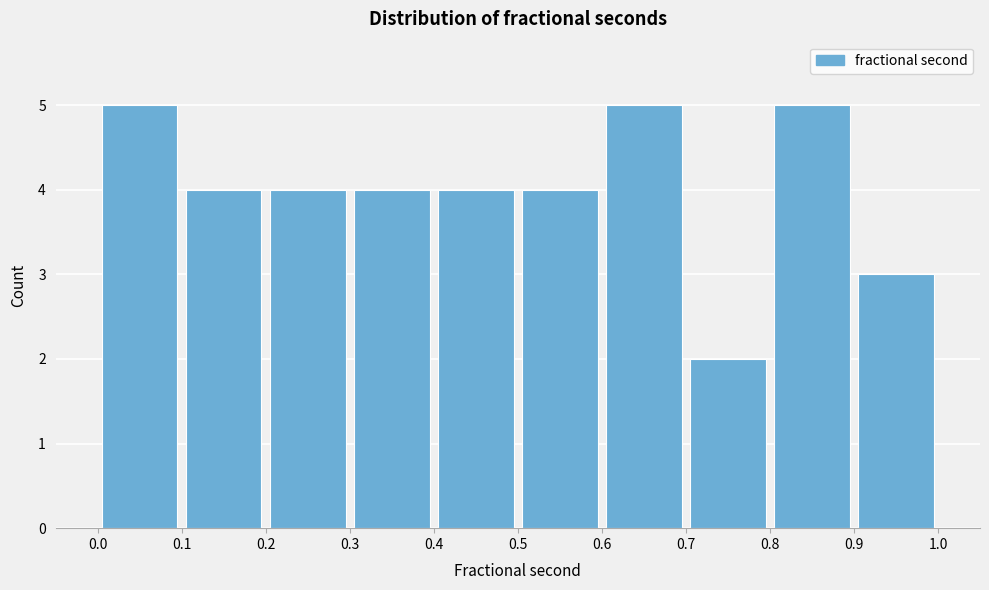

Reading left to right, transcribe this chart: for each bar, give the range it covers on the x-axis and its height. The values are not printed on the chart, so give them approximately, as read against the axis.

0.0 to 0.1: 5
0.1 to 0.2: 4
0.2 to 0.3: 4
0.3 to 0.4: 4
0.4 to 0.5: 4
0.5 to 0.6: 4
0.6 to 0.7: 5
0.7 to 0.8: 2
0.8 to 0.9: 5
0.9 to 1.0: 3